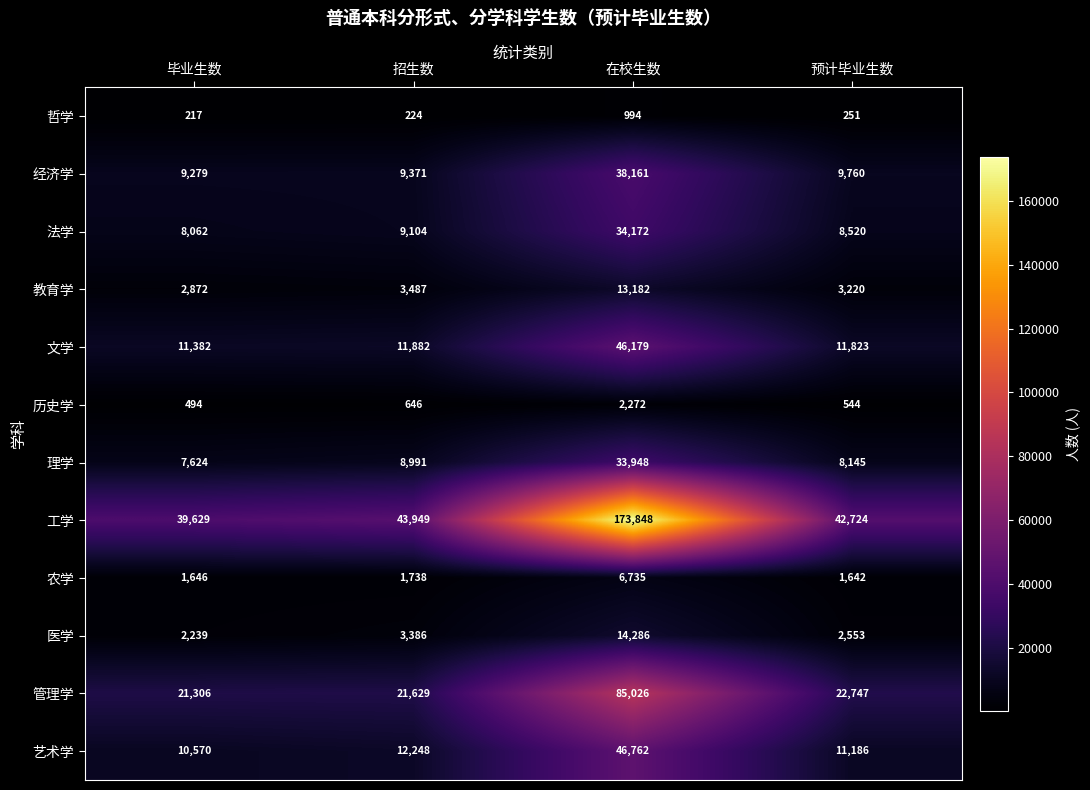

The value of 教育学 at 招生数 is 3487. True or false?

True